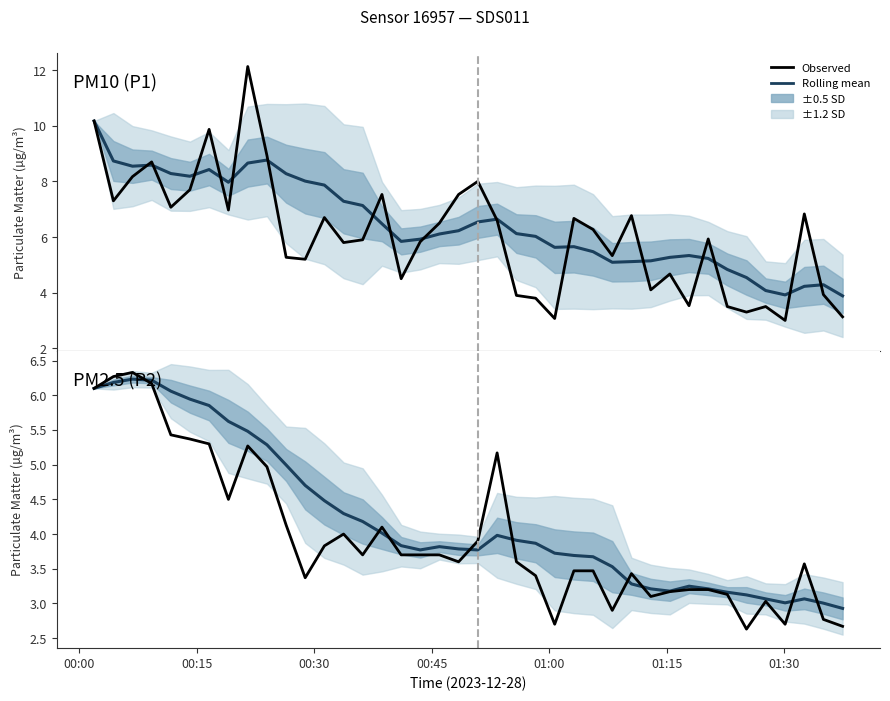

What is the sum of all Observed values?

158.8